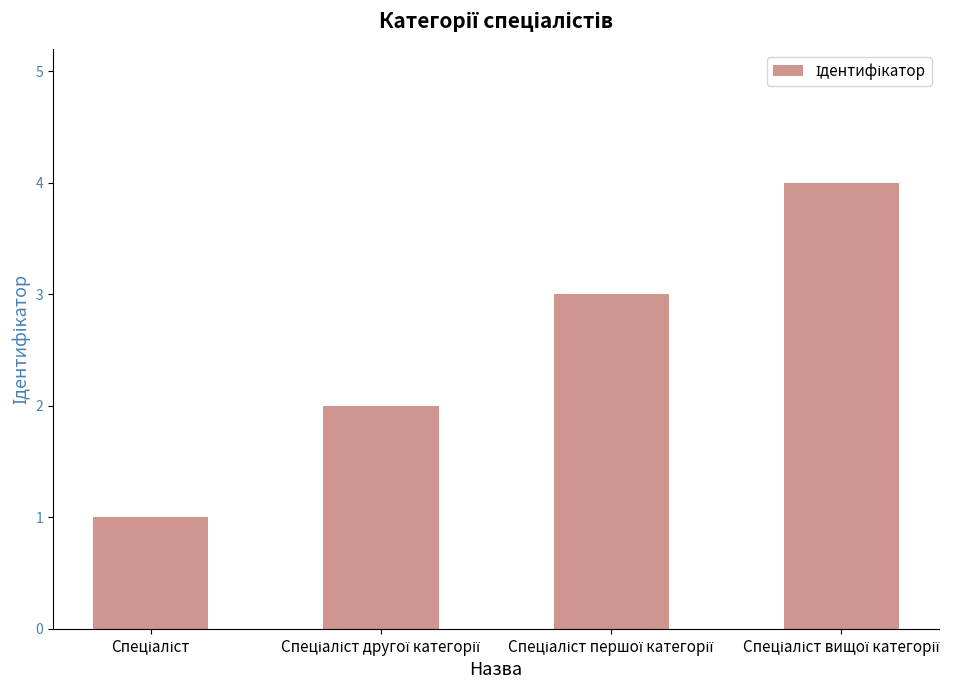

What is the maximum value shown in the chart?

4